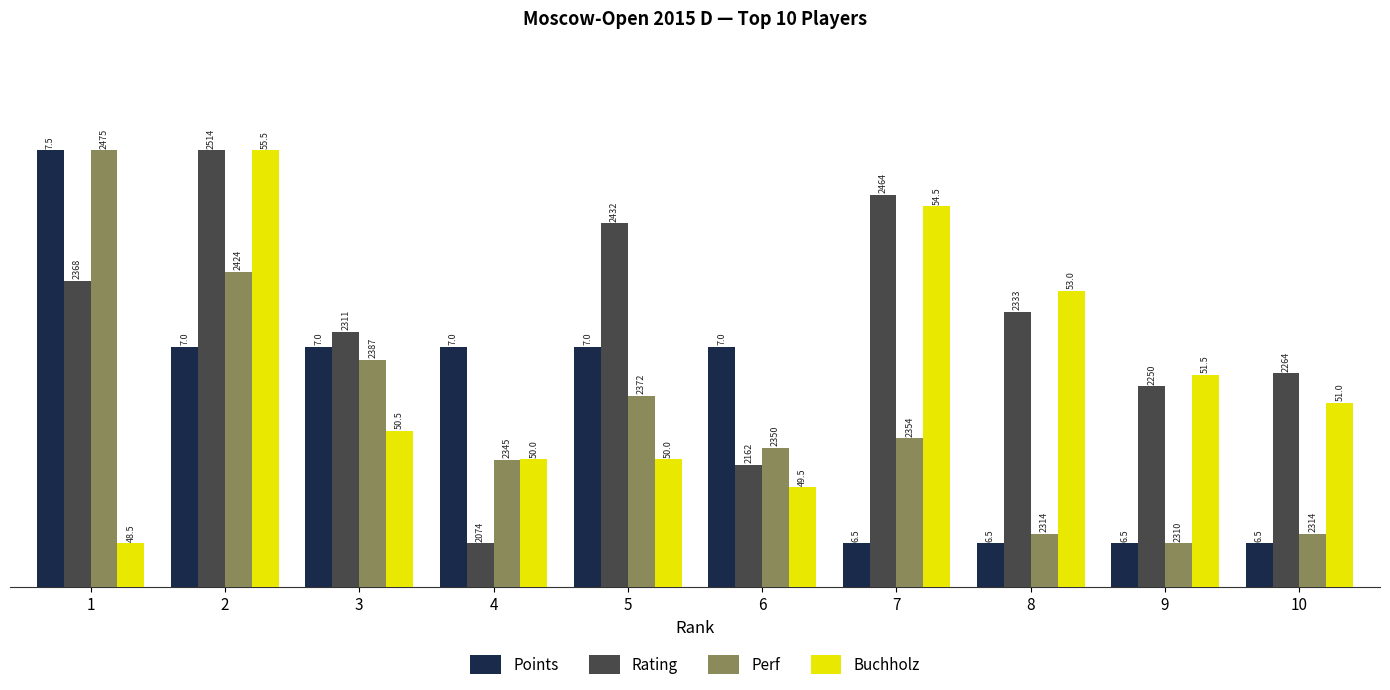

Reading left to right, what are all the values shown in this chart?

Points: 10.0	5.5	5.5	5.5	5.5	5.5	1.0	1.0	1.0	1.0
Rating: 7.0	10.0	5.8	1.0	8.3	2.8	9.0	6.3	4.6	4.9
Perf: 10.0	7.2	5.2	2.9	4.4	3.2	3.4	1.2	1.0	1.2
Buchholz: 1.0	10.0	3.6	2.9	2.9	2.3	8.7	6.8	4.9	4.2